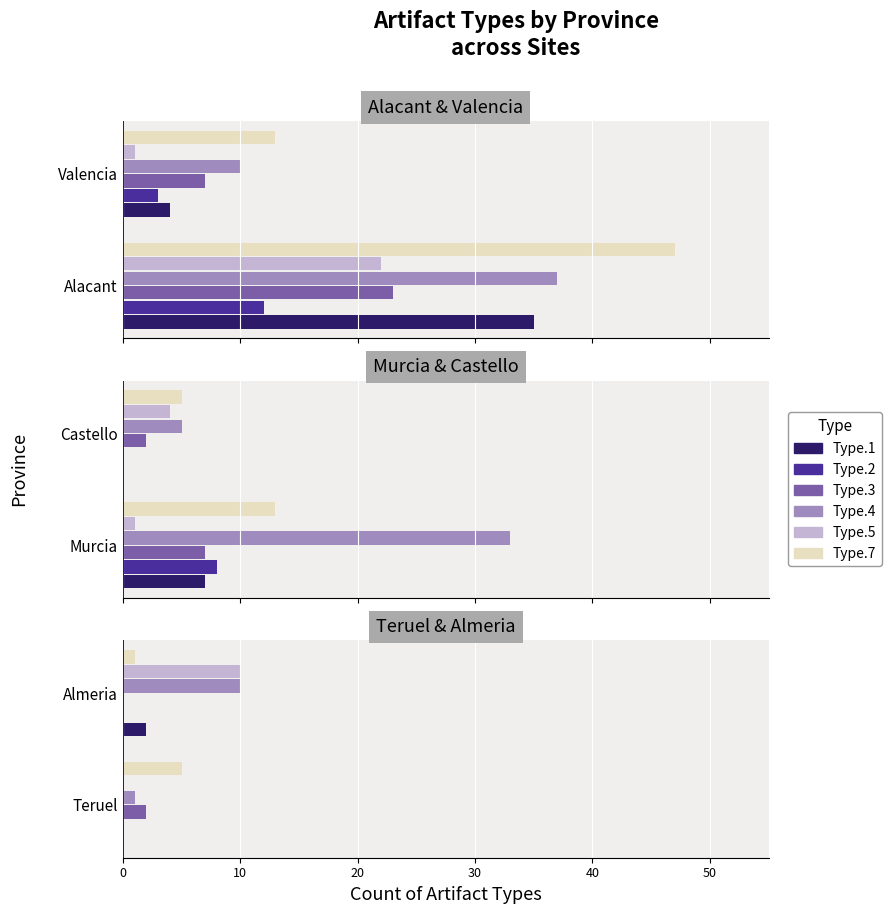

The Type.2 series shows 0.1 at 0. True or false?

True